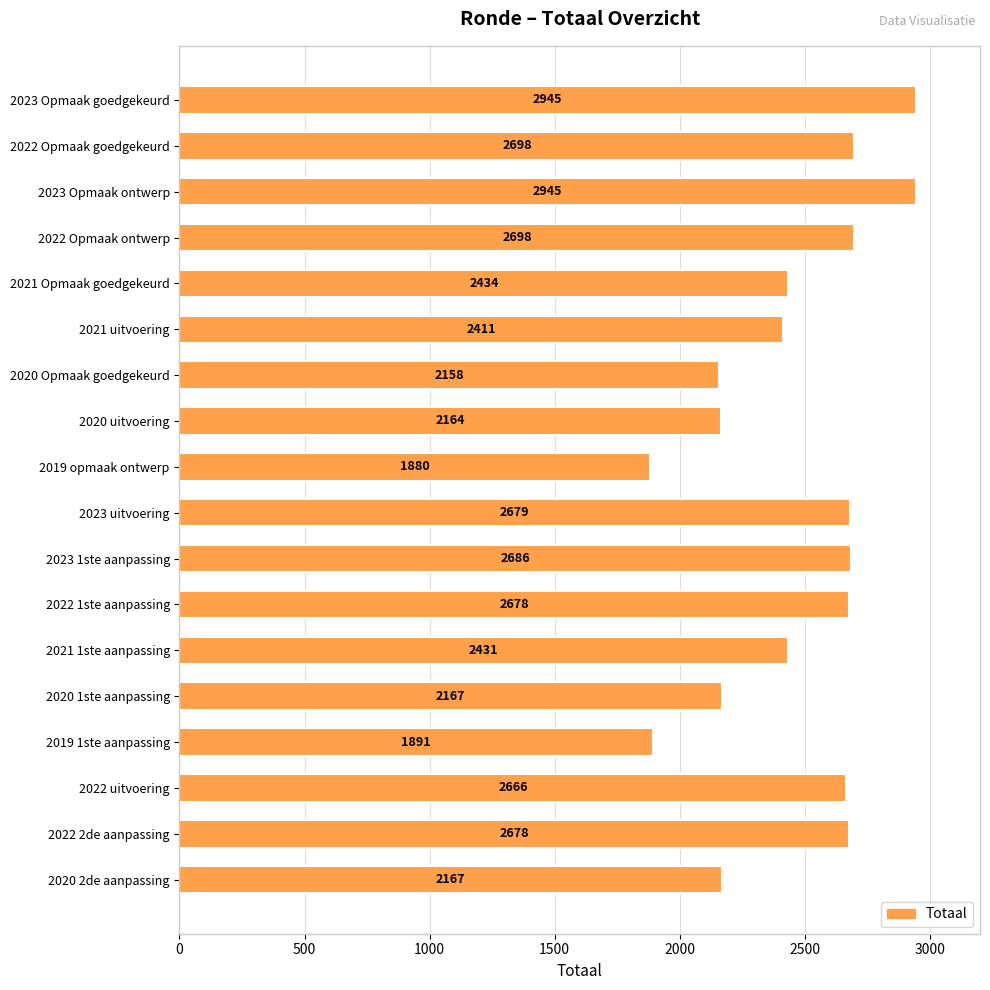

What is the difference between the second highest and second lowest values?

1054